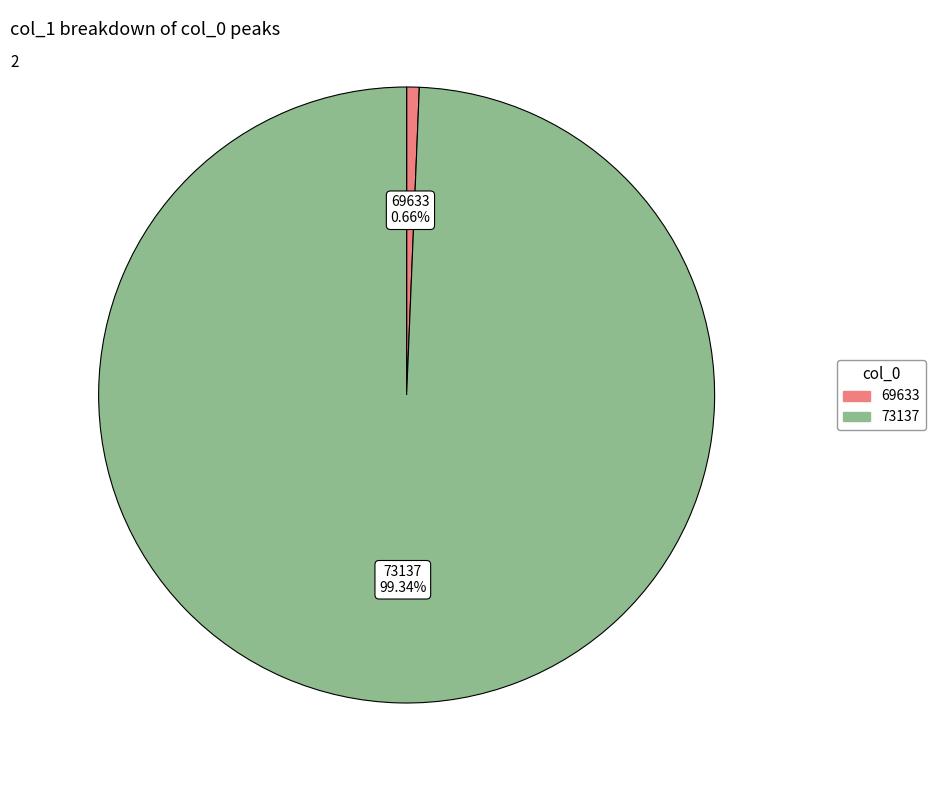

How many segments does this pie chart have?

2